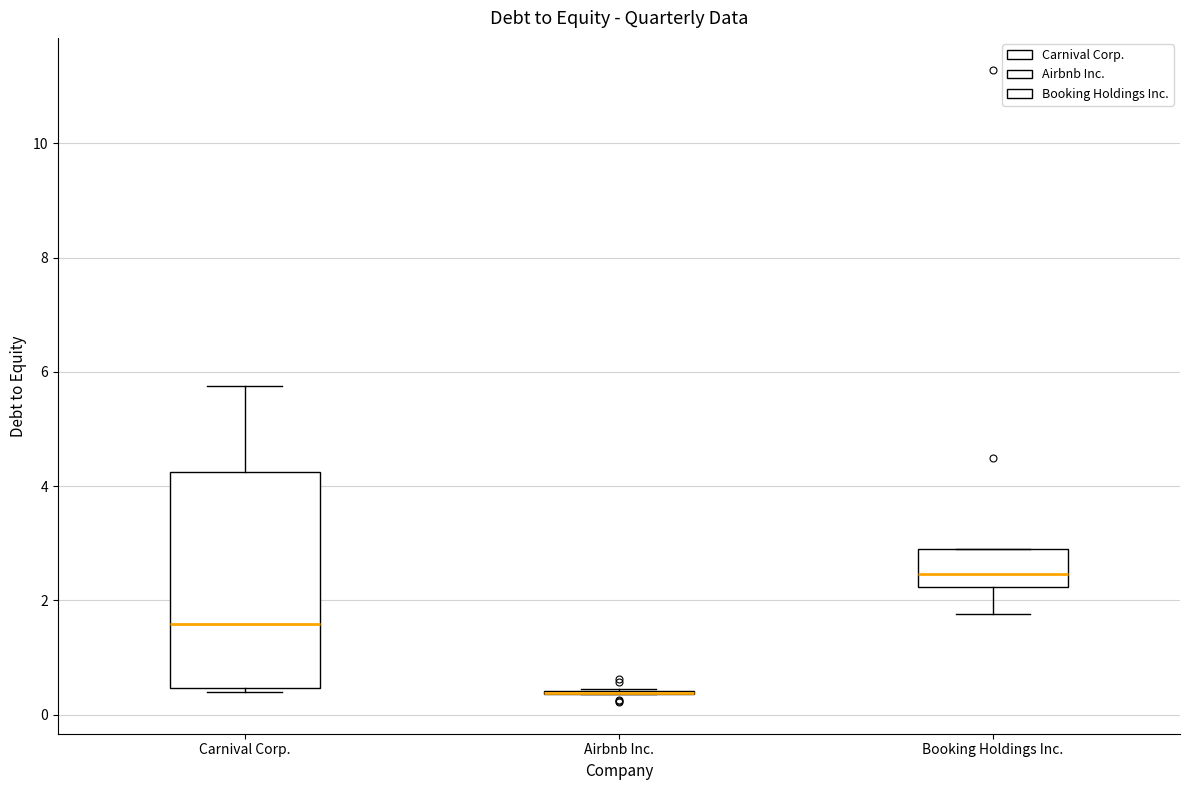

Where is the upper edge of the box for Carnival Corp. on the y-axis? The values are not printed on the chart, so give them approximately, as read against the axis.

4.2